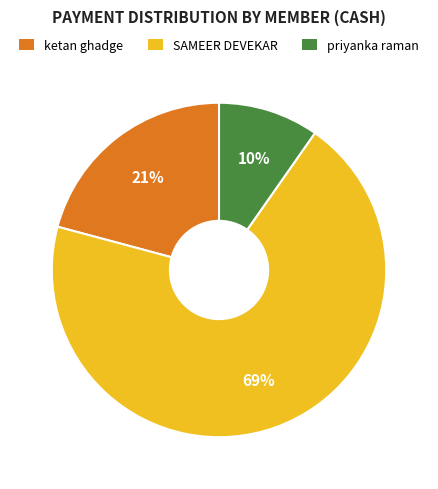

How many slices are in this pie chart?

3